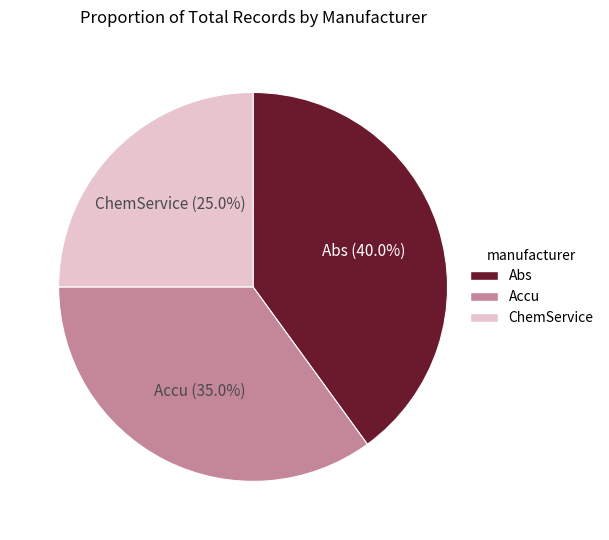

How many segments does this pie chart have?

3